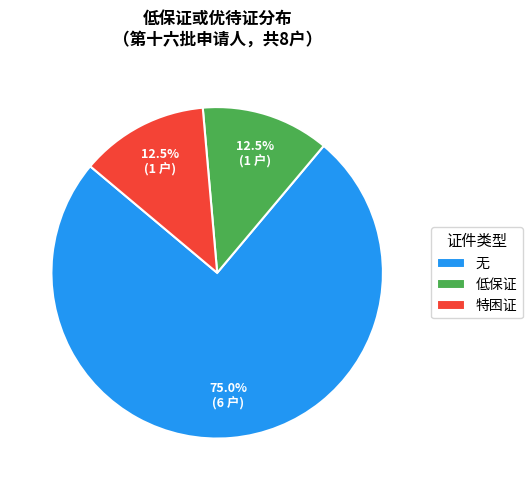

How many segments does this pie chart have?

3